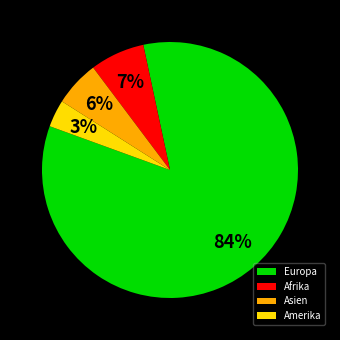

Rank the categories by value from highest to lowest.

Europa, Afrika, Asien, Amerika